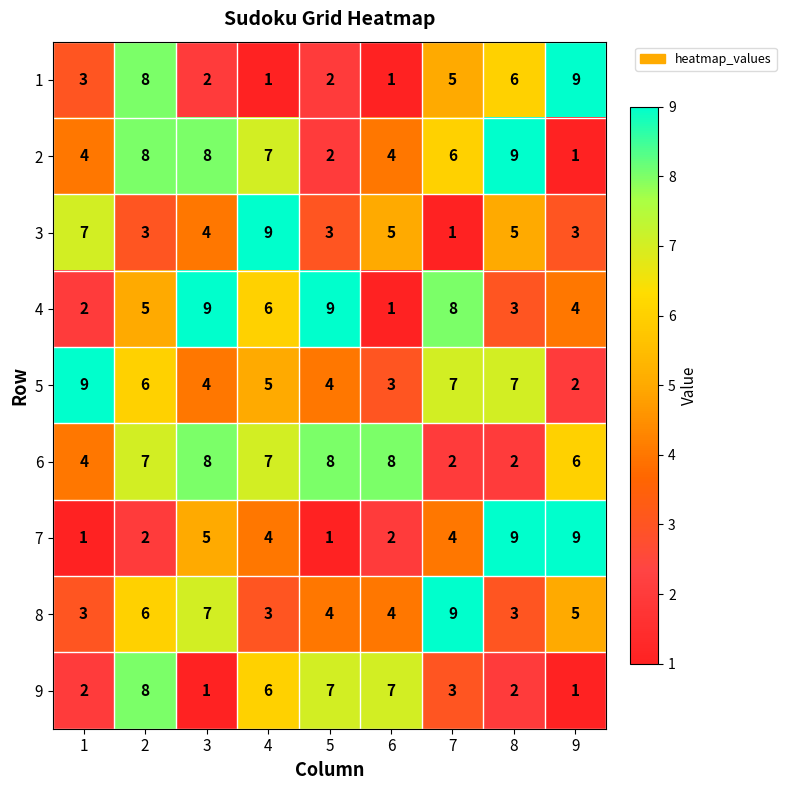

What is the difference between the highest and lowest values at 9?

8